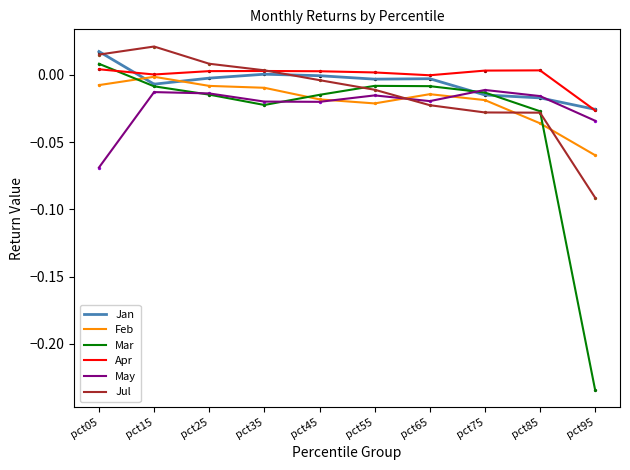

Is the value of May at pct45 greater than the value of Jul at pct45?

No